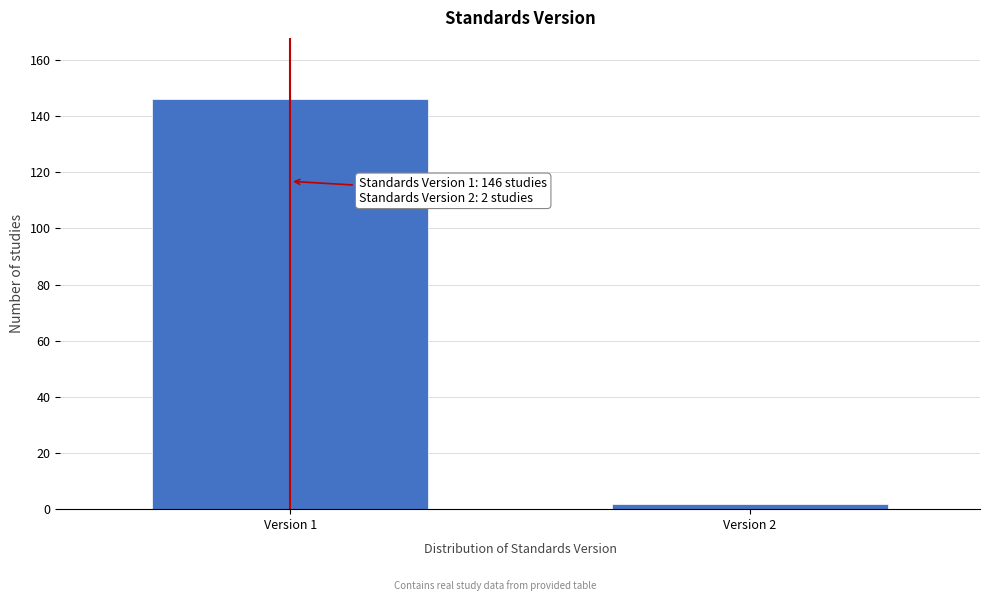

Reading left to right, list all the values displayed in this chart.

146	2